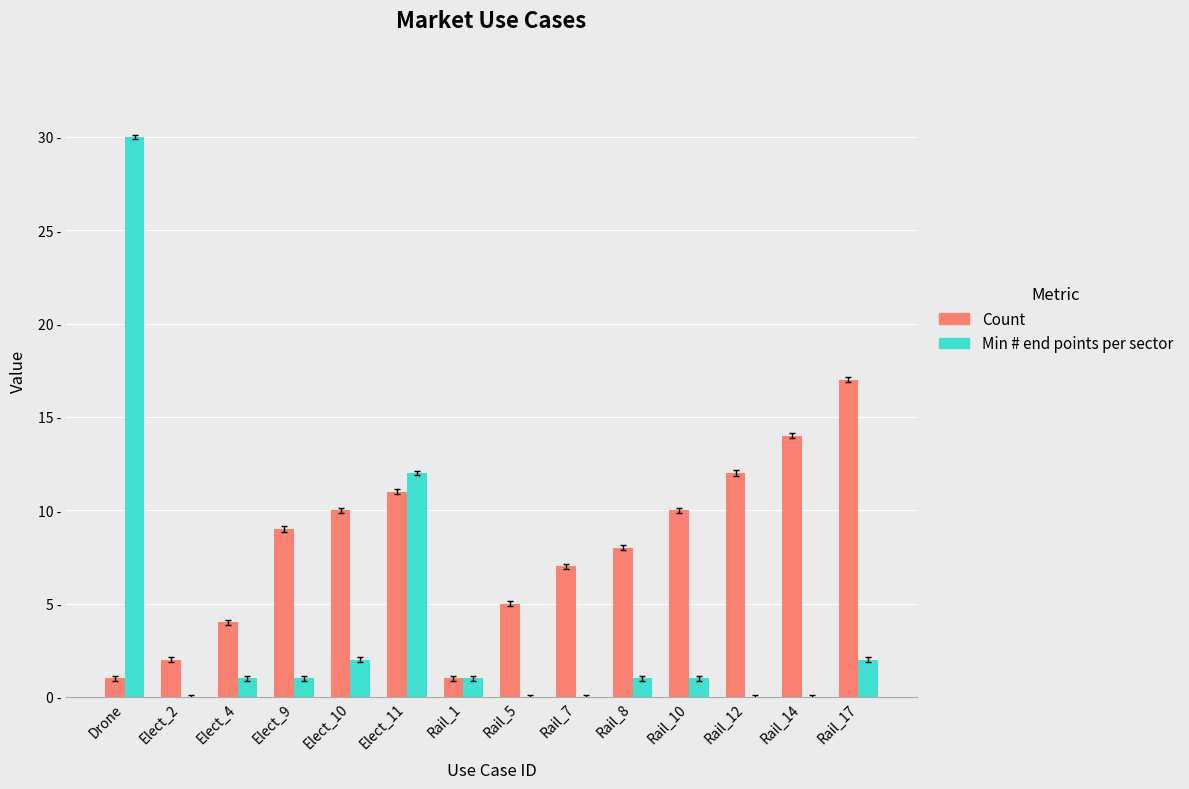

What are all the series names shown in the legend?

Count, Min # end points per sector